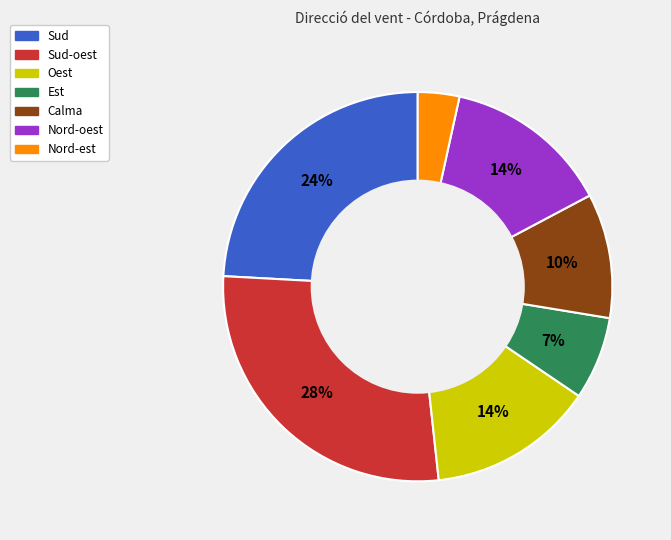

The Oest slice represents 14% of the pie. True or false?

True